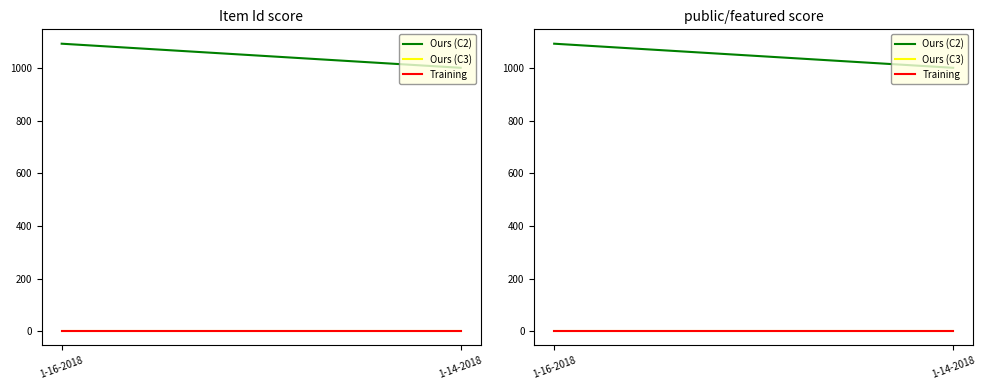

What is the maximum value shown in the chart?

1093.8